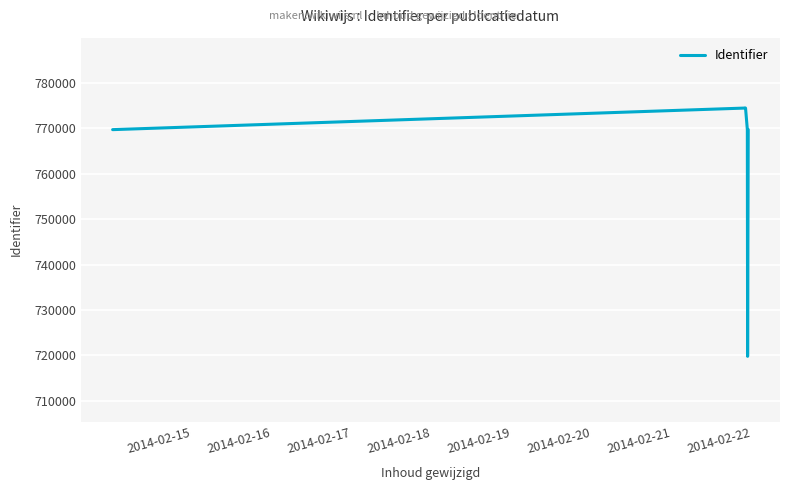

What is the greatest value displayed?

774458